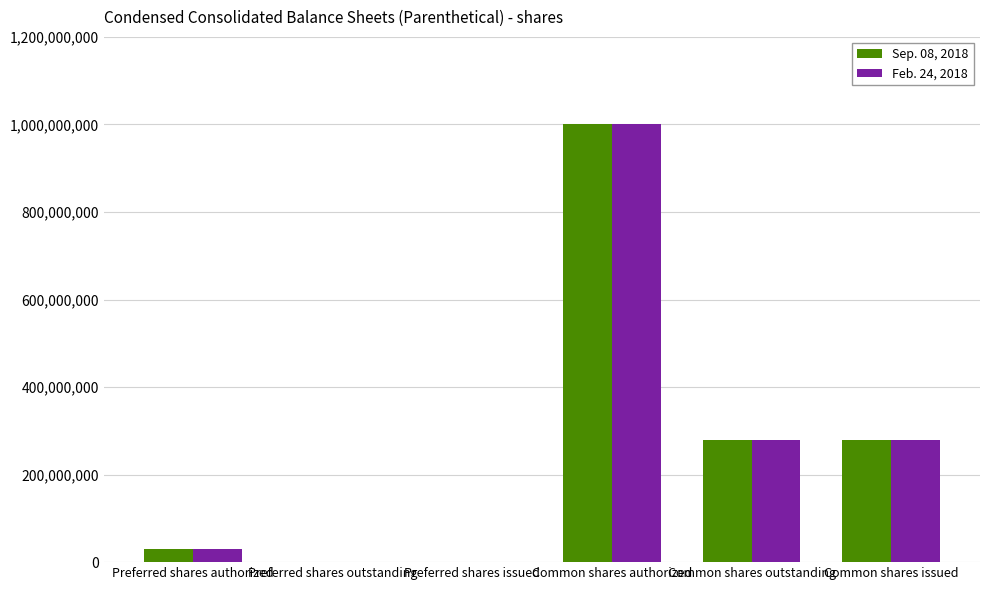

At which category is the sum across all series the highest?

Common shares authorized